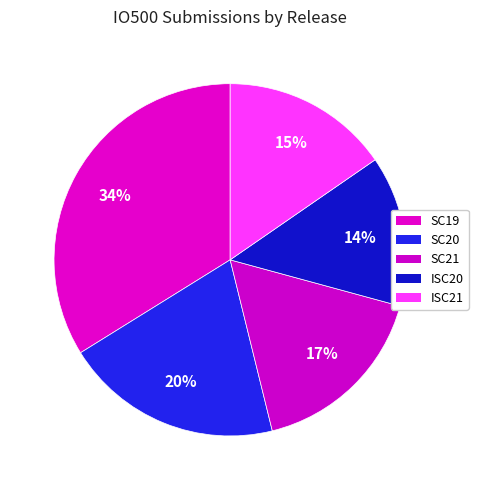

What is the smallest slice in the pie chart?

ISC20